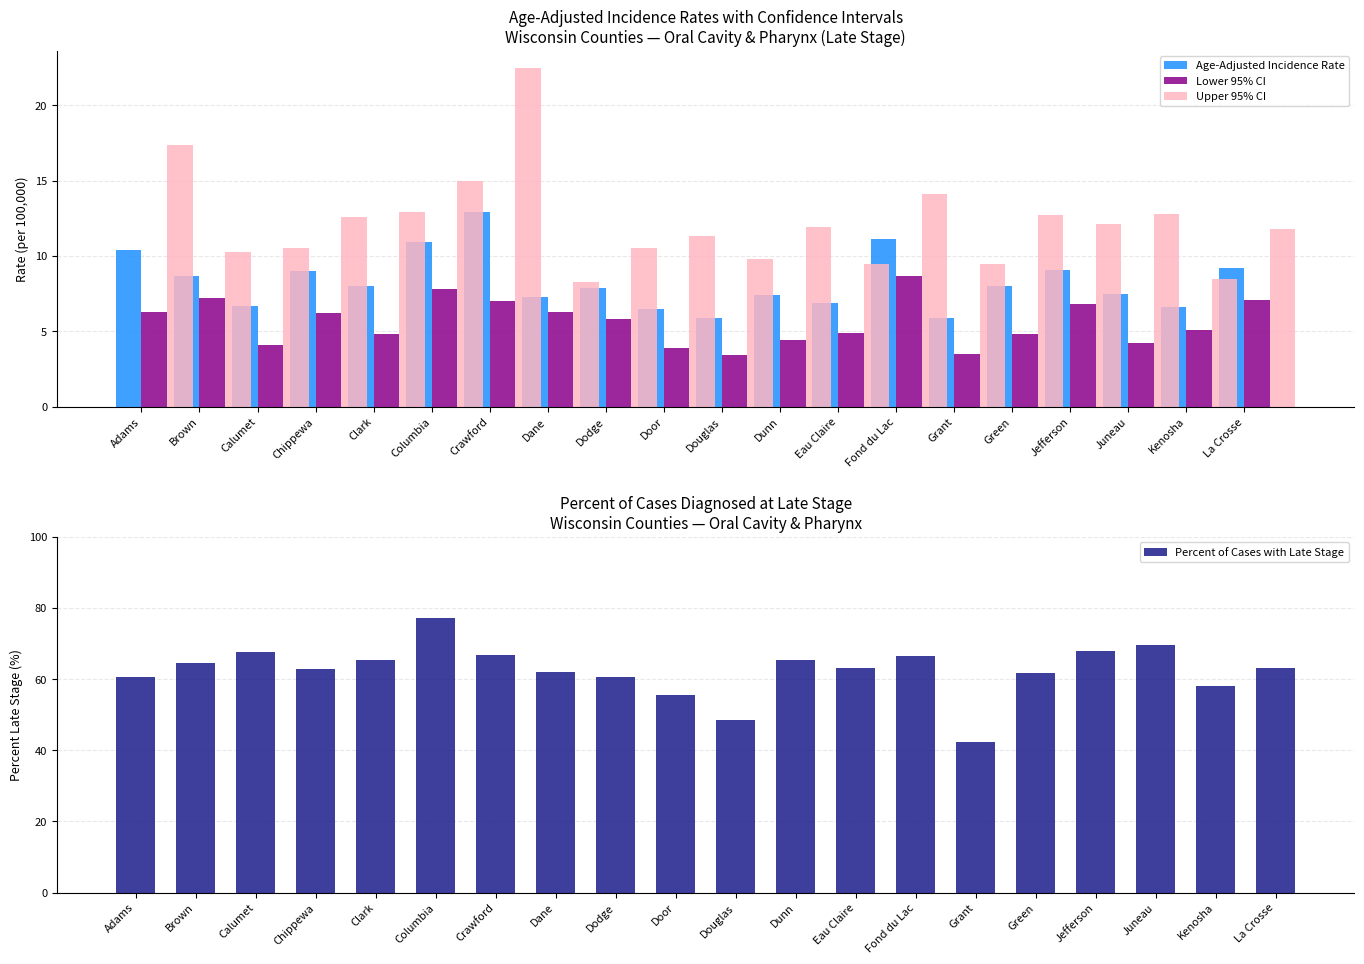

Read the Age-Adjusted Incidence Rate value at Grant.

5.9